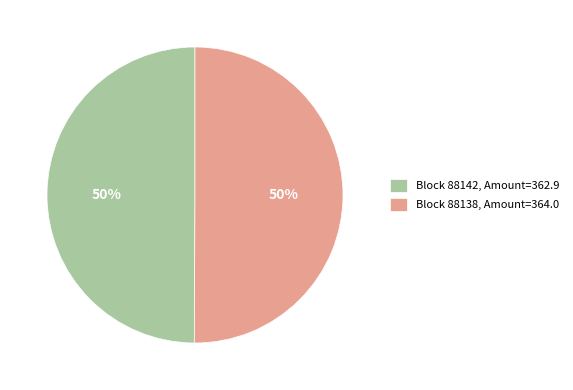

Do Block 88138, Amount=364.0 and Block 88142, Amount=362.9 together represent more than half of the pie?

Yes